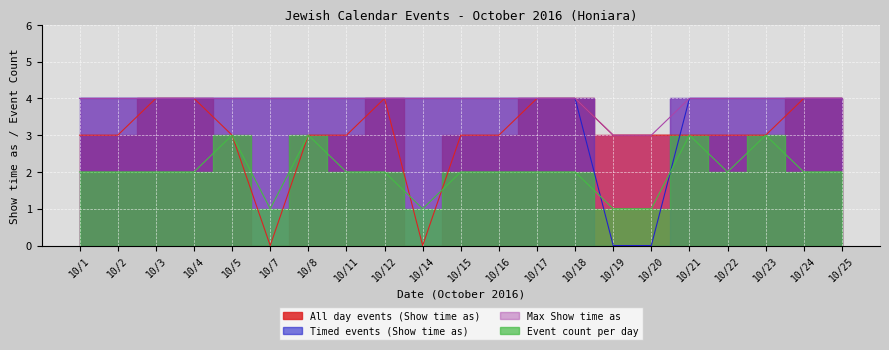

After their last crossing, which series has the higher values: All day events (Show time as) or Timed events (Show time as)?

Timed events (Show time as)